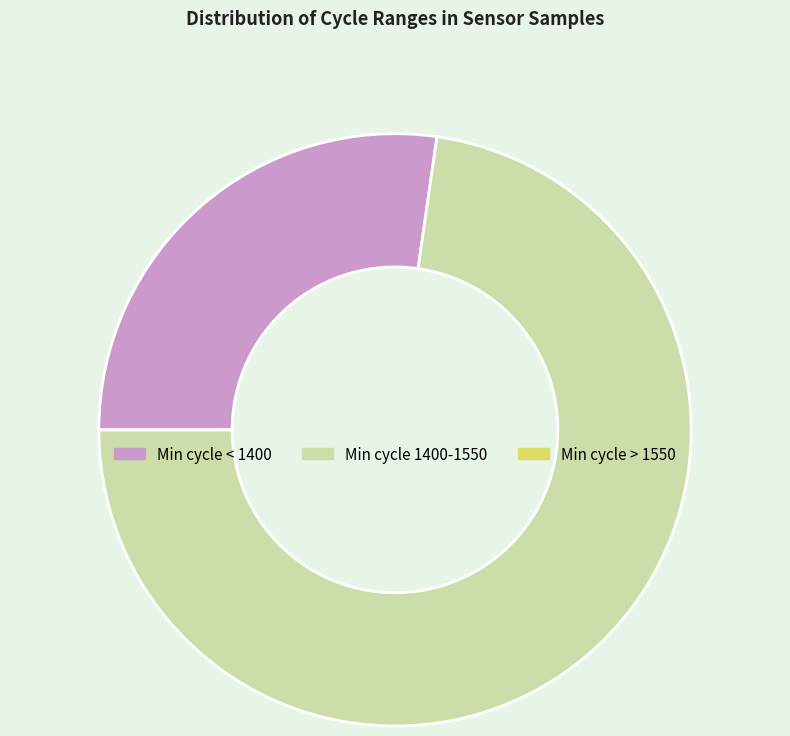

Approximately how many times larger is the value at Min cycle < 1400 compared to Min cycle 1400-1550?

0.4